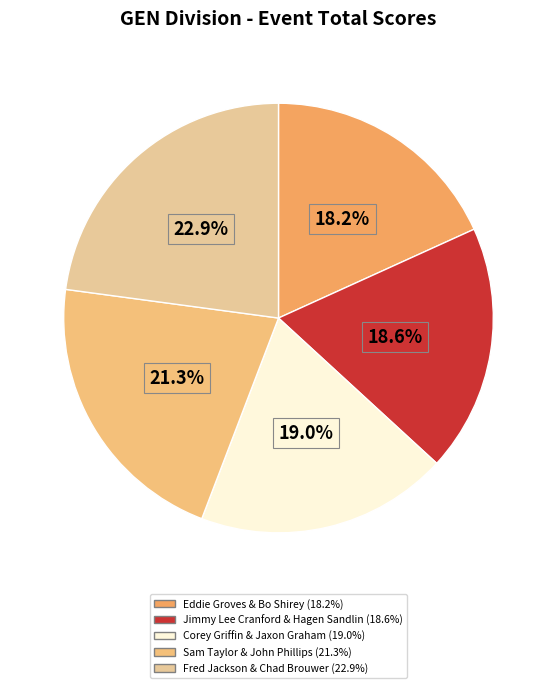

Between Jimmy Lee Cranford & Hagen Sandlin and Corey Griffin & Jaxon Graham, which is larger?

Corey Griffin & Jaxon Graham